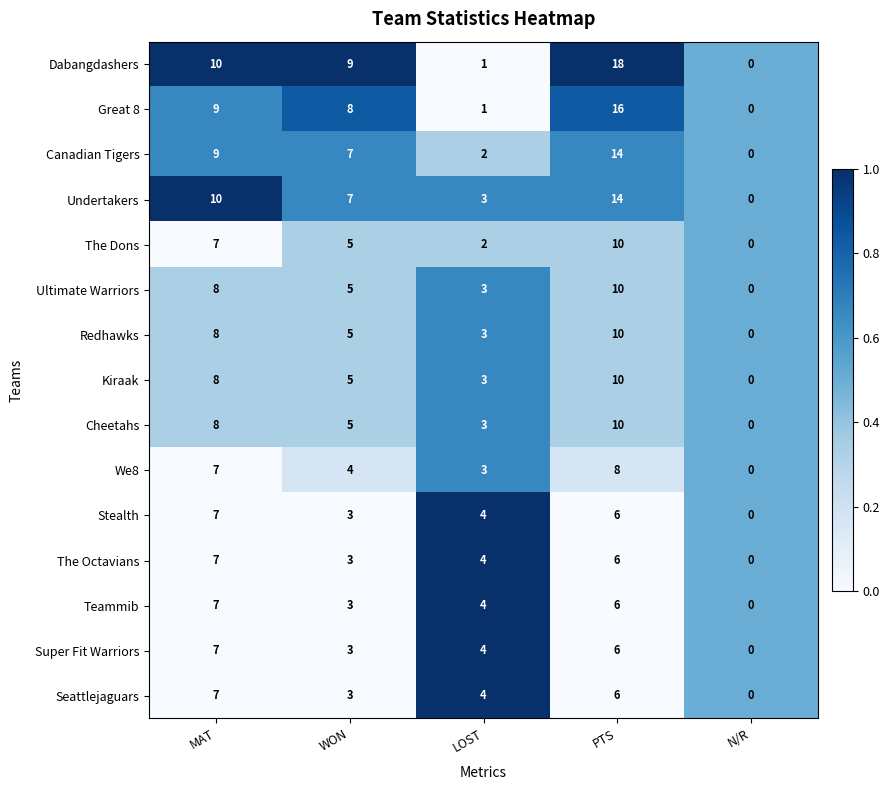

The Ultimate Warriors series shows 6 at N/R. True or false?

False